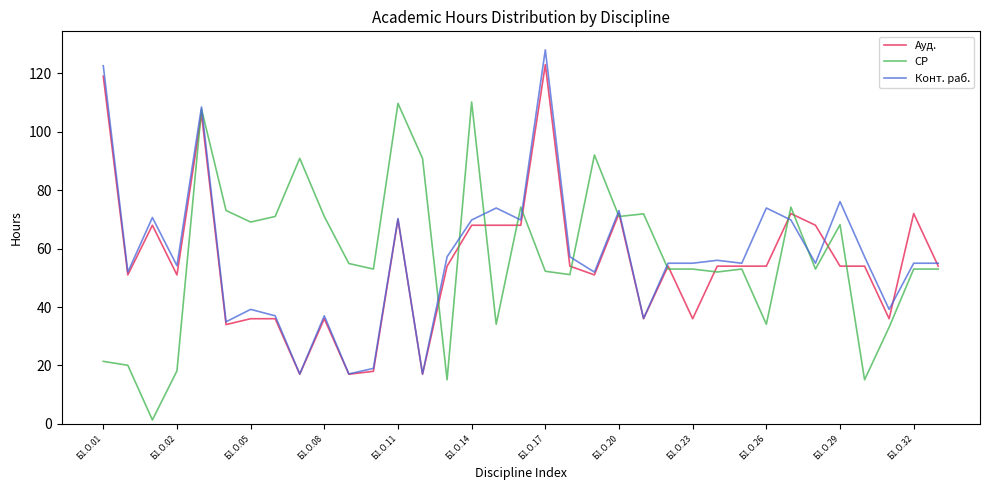

What is the greatest value displayed?

128.1